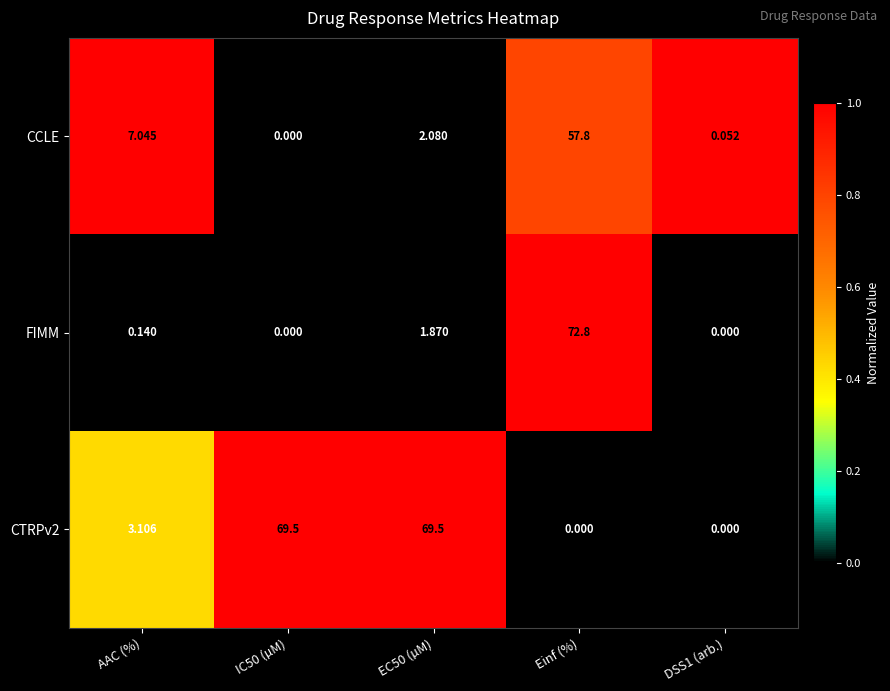

How many values in CCLE are above zero?

4